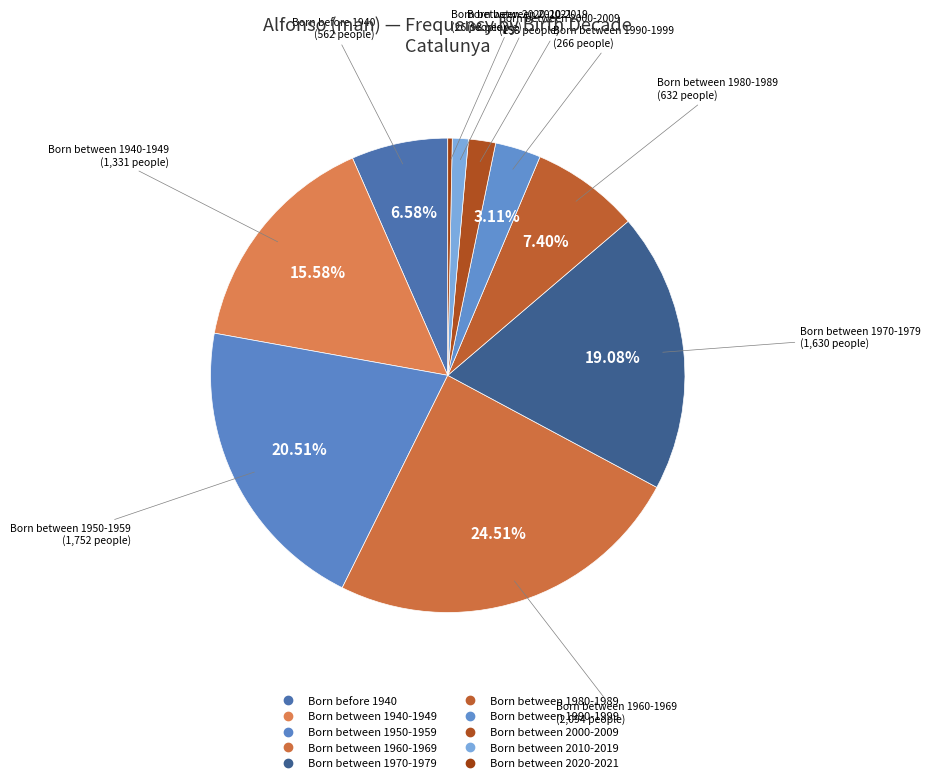

To the nearest percent, what portion does Born between 1960-1969 represent?

25%